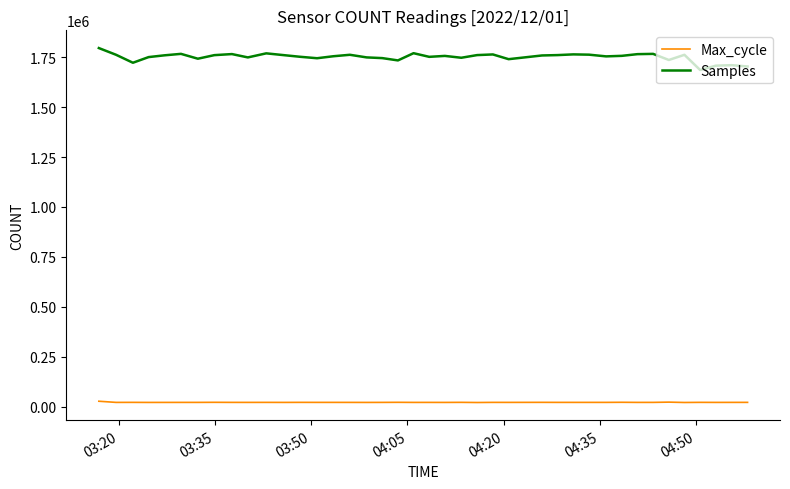

Which series has the largest total across all categories?

Samples